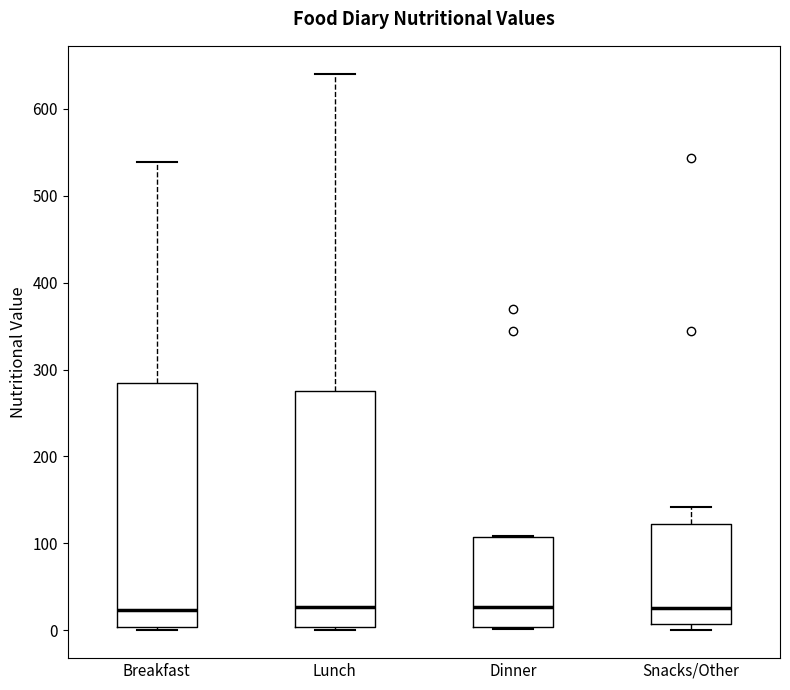

Reading left to right, read every box against the y-axis: the position of its median line, the range the box covers, and the ends of its whiskers. The values are not printed on the chart, so give them approximately, as read against the axis.

Breakfast: median 20, box 0 to 280, whiskers 0 (just below the box's lower edge) to 540
Lunch: median 30, box 0 to 270, whiskers 0 (just below the box's lower edge) to 640
Dinner: median 30, box 0 to 110, whiskers 0 to 110
Snacks/Other: median 30, box 10 to 120, whiskers 0 to 140